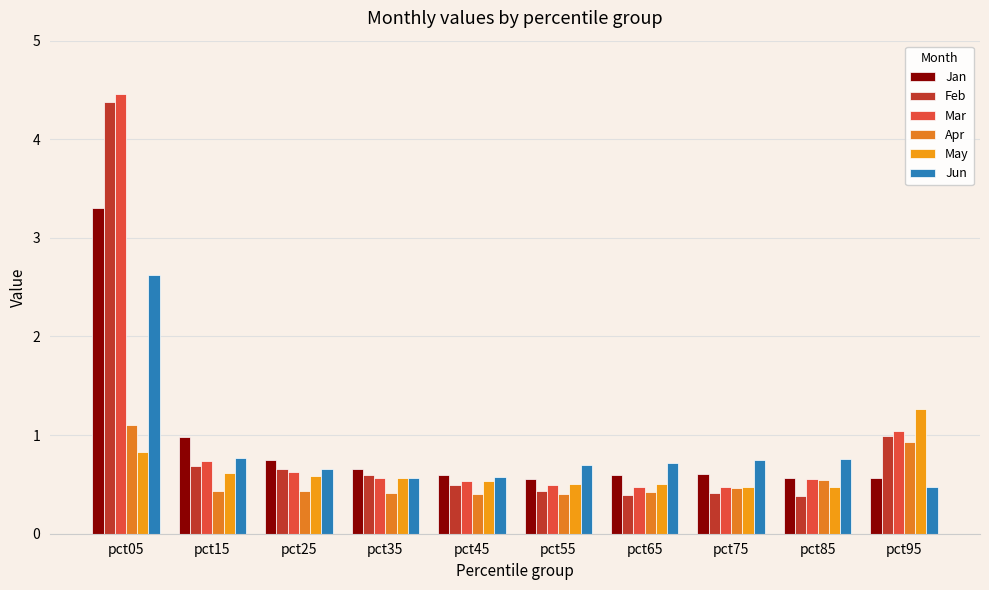

Which series has the widest spread of values?

Feb